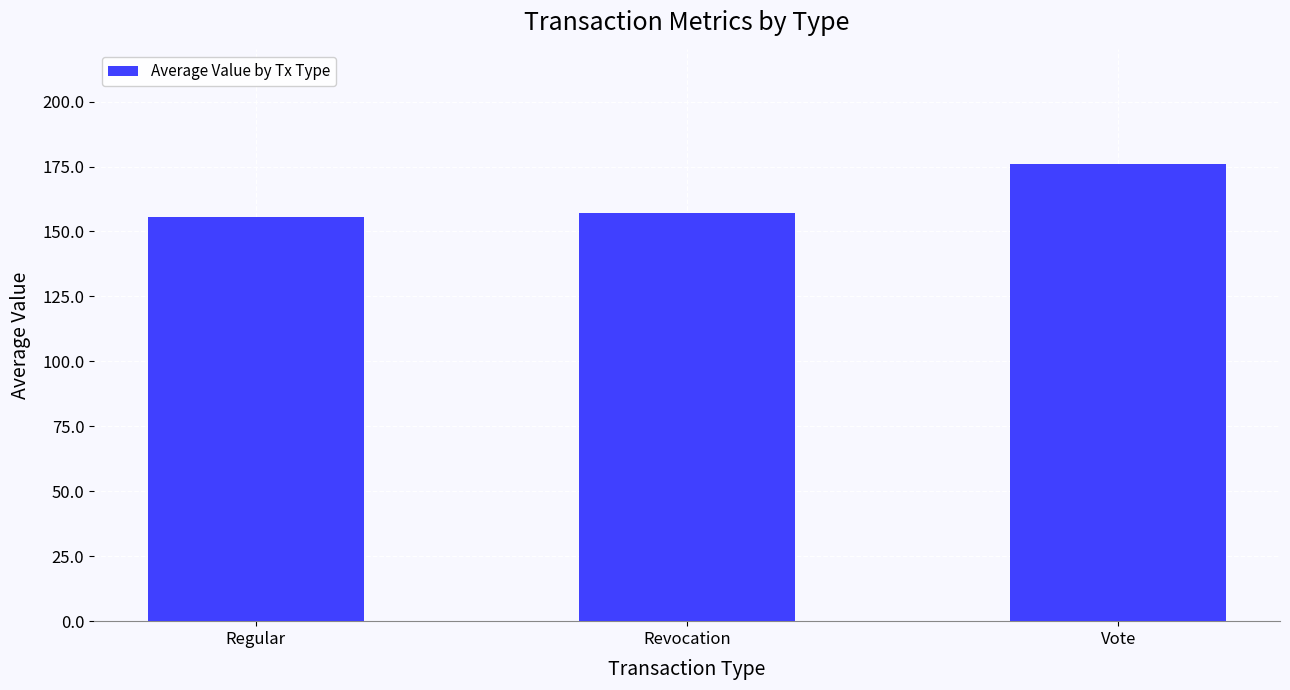

Reading right to left, transcribe all the data shown in this chart.

Vote=176.0	Revocation=157.2	Regular=155.7